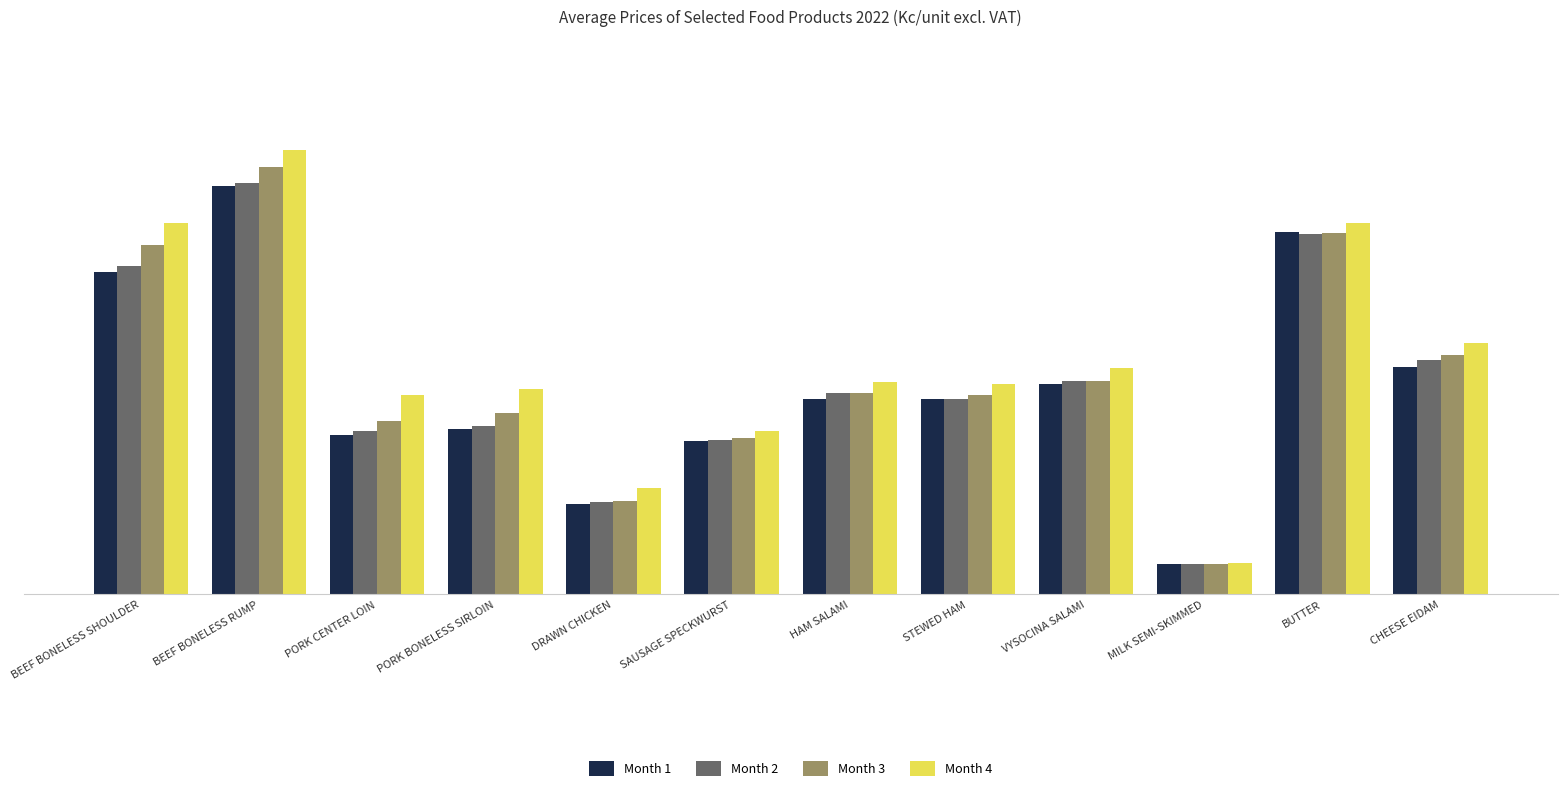

Which series has the widest spread of values?

Month 4